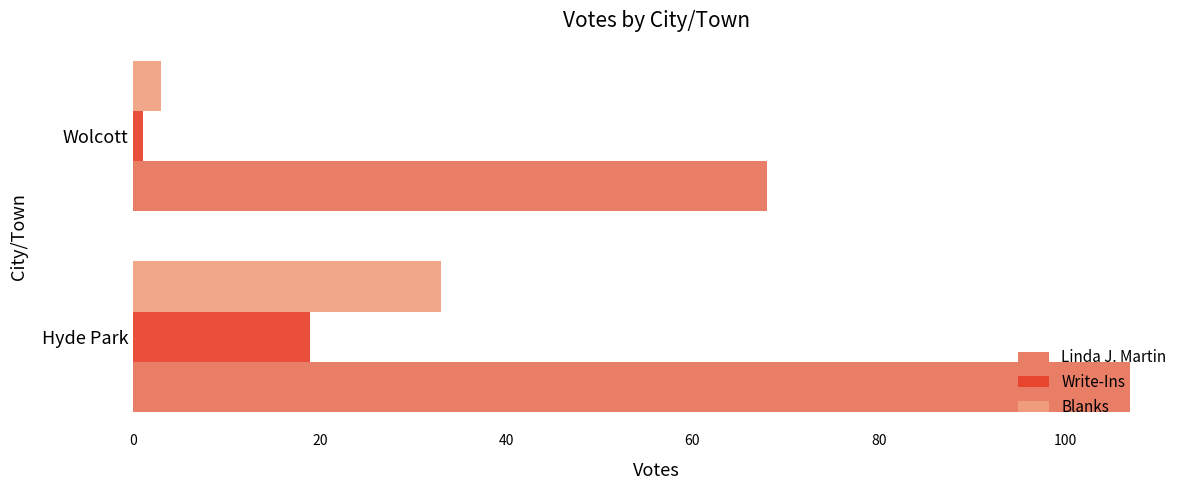

The Linda J. Martin series shows 107 at Hyde Park. True or false?

True